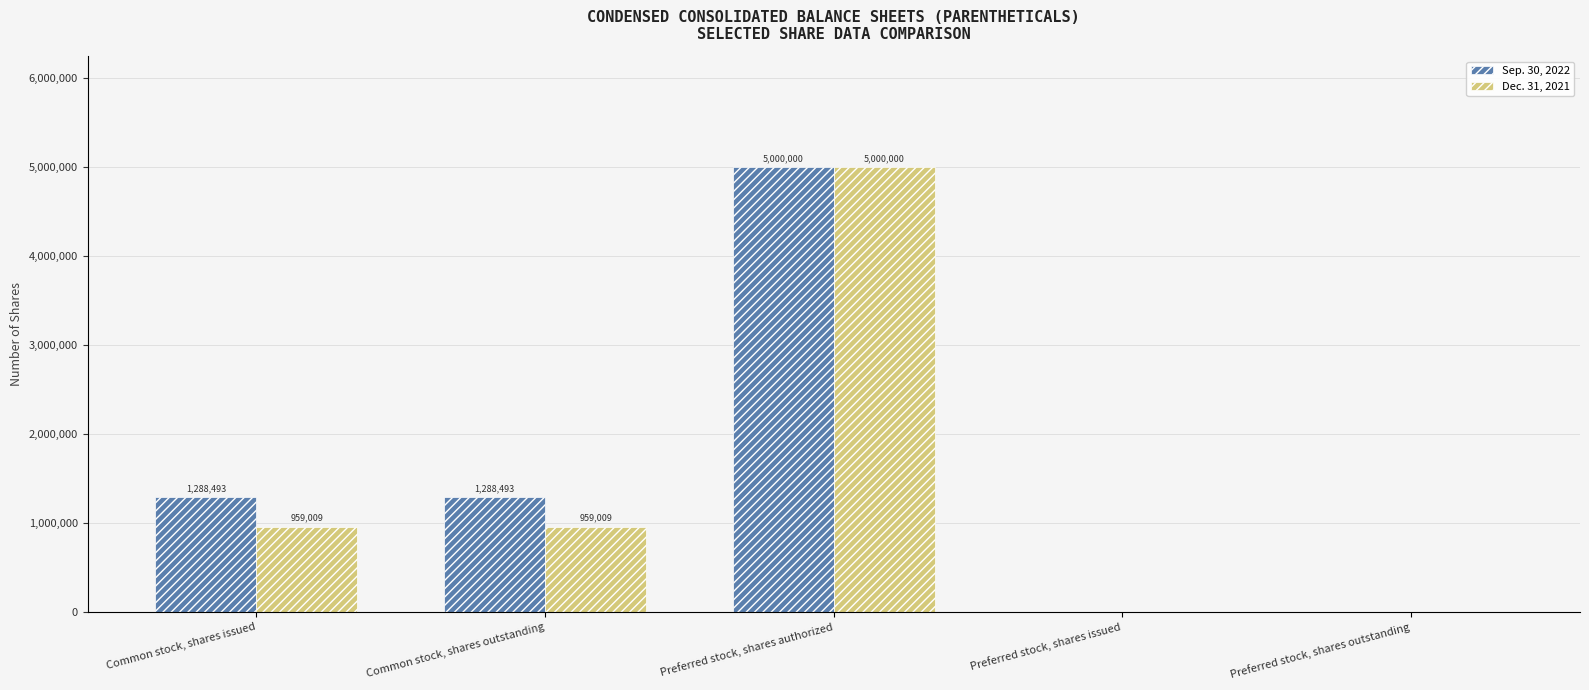

What is the sum of all Sep. 30, 2022 values?

7576986